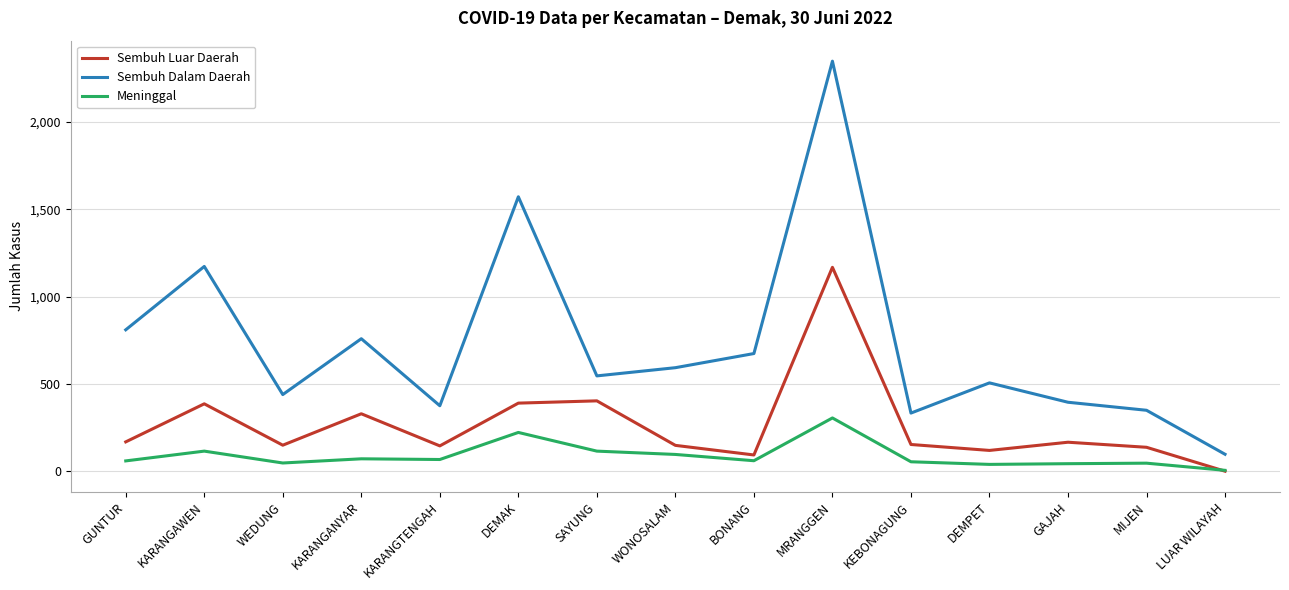

Rank the series by their average value, from highest to lowest.

Sembuh Dalam Daerah, Sembuh Luar Daerah, Meninggal